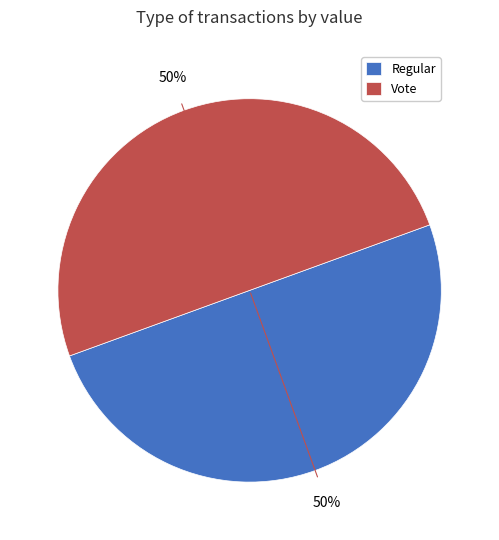

Is it true that Regular is 41% of the pie?

False